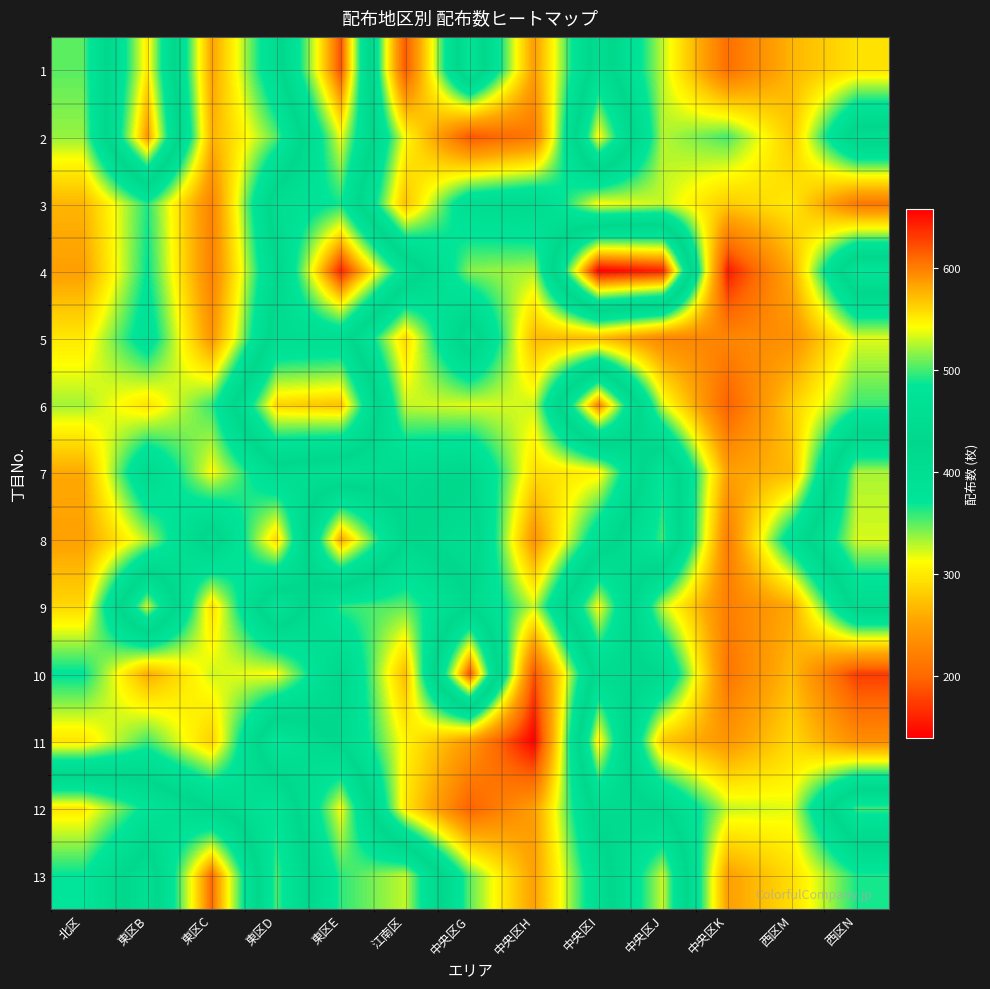

Rank the series at 東区D from highest to lowest value.

6, 11, 9, 3, 5, 4, 7, 1, 12, 13, 2, 10, 8